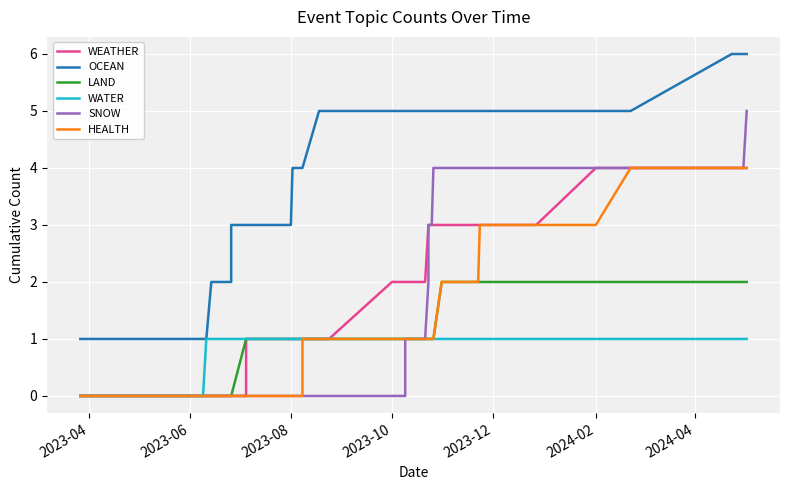

Where is WATER nearest to the value 0?

2023-04